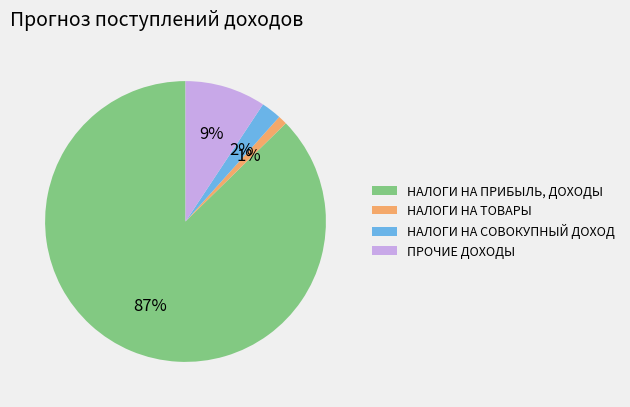

To the nearest percent, what is the difference between the НАЛОГИ НА СОВОКУПНЫЙ ДОХОД and НАЛОГИ НА ТОВАРЫ slice percentages?

1%